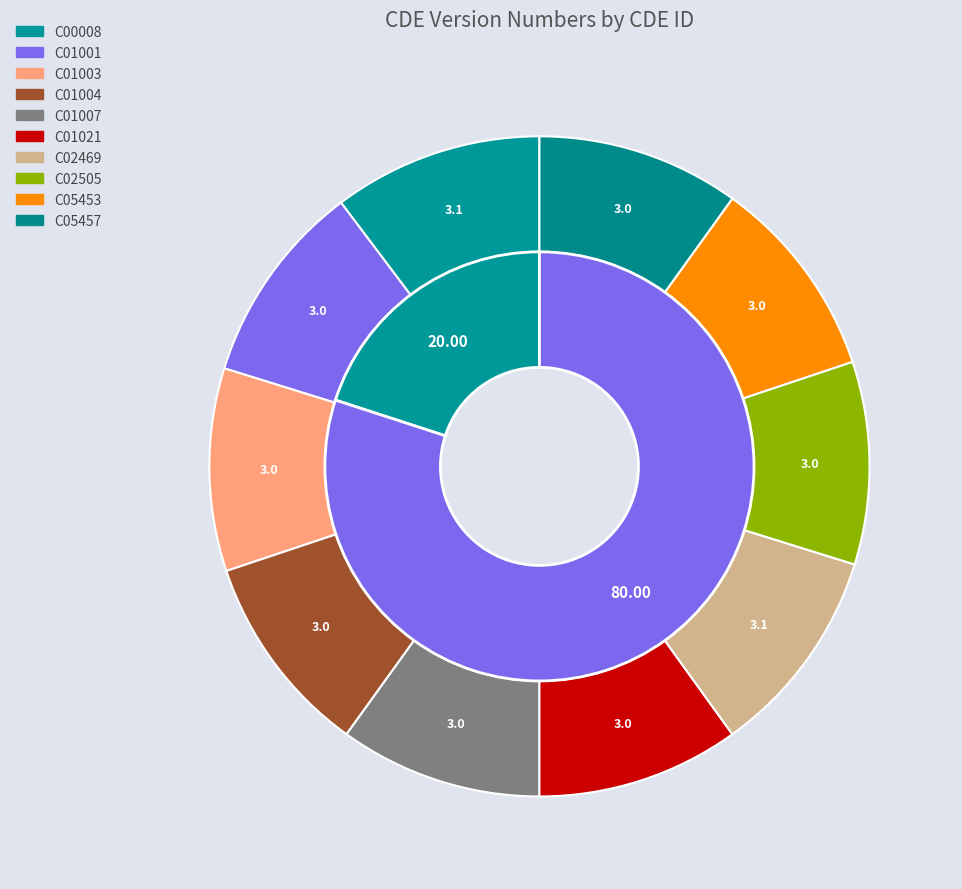

Is there a majority slice in this chart?

No